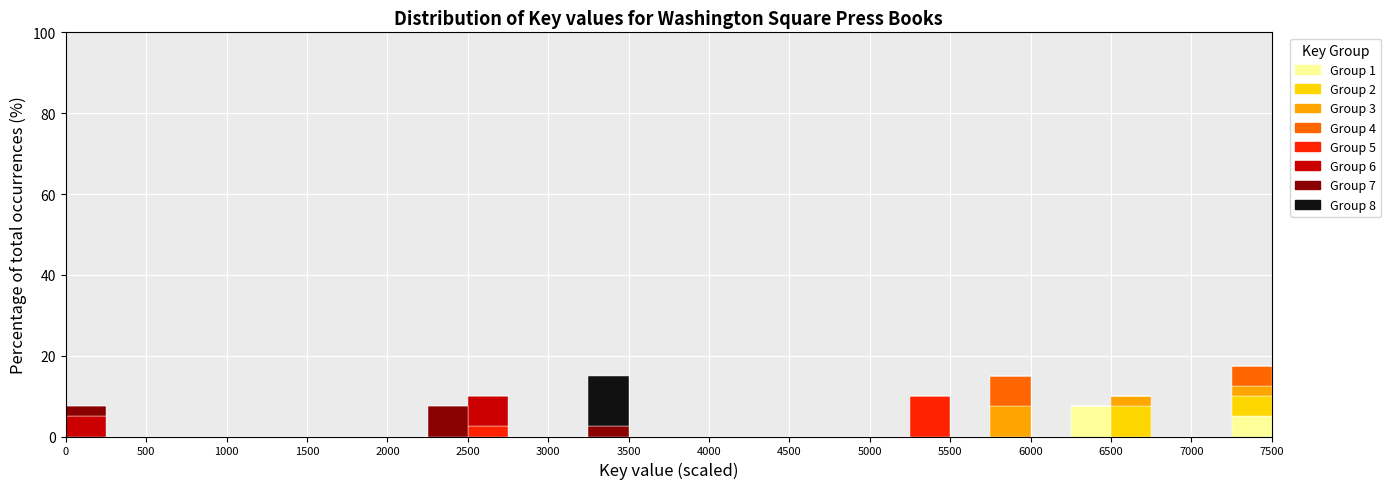

Which range on the x-axis has the tallest stacked bar (by total height)?

7250 to 7500